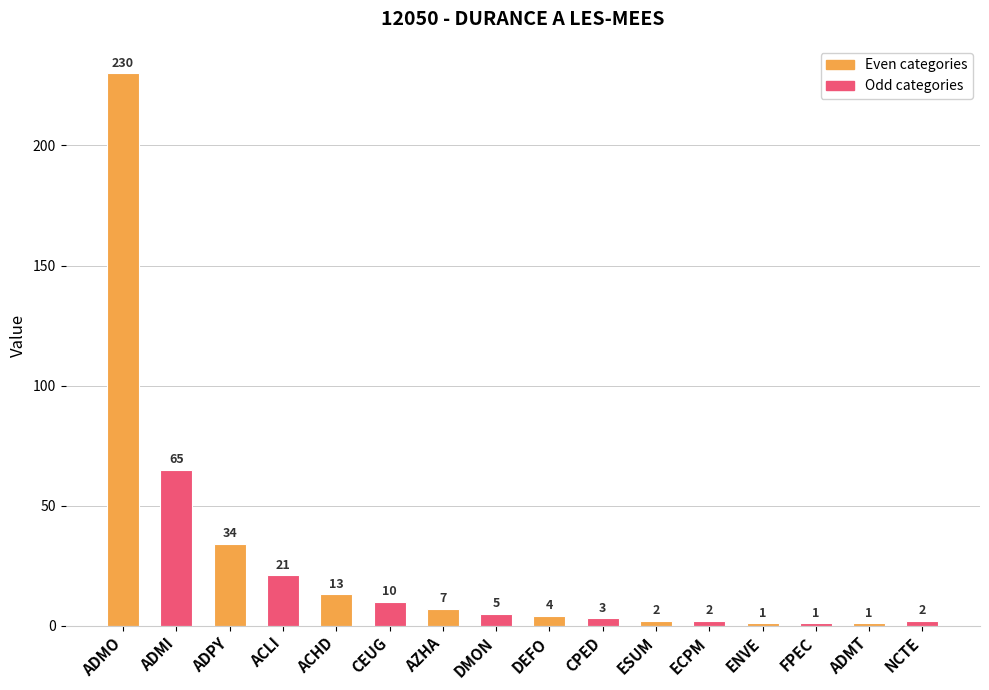

Approximately how many times larger is the value at ADMI compared to ENVE?

65.0